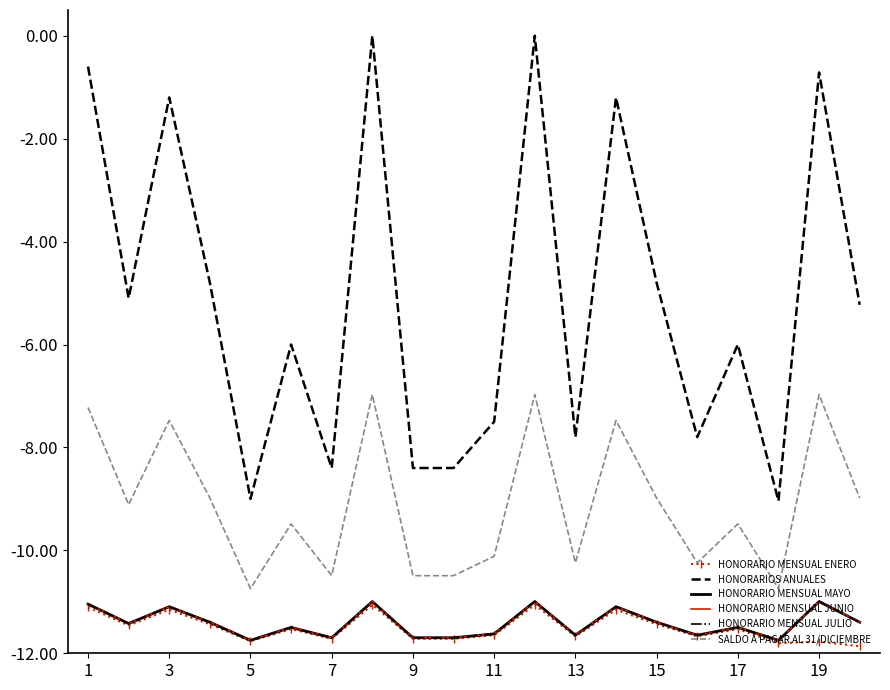

True or false: HONORARIO MENSUAL MAYO and HONORARIO MENSUAL ENERO intersect in this chart.

False